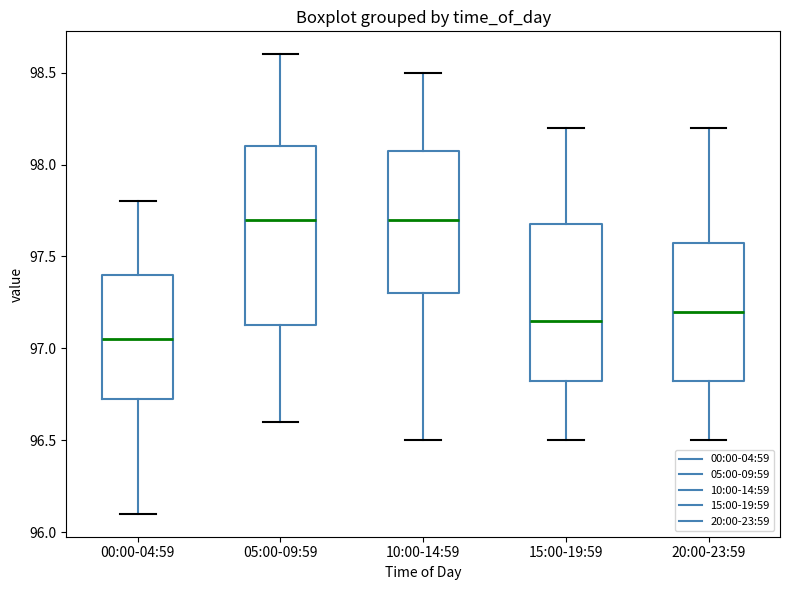

Where does the median line of the box for 05:00-09:59 sit on the y-axis? The values are not printed on the chart, so give them approximately, as read against the axis.

97.70